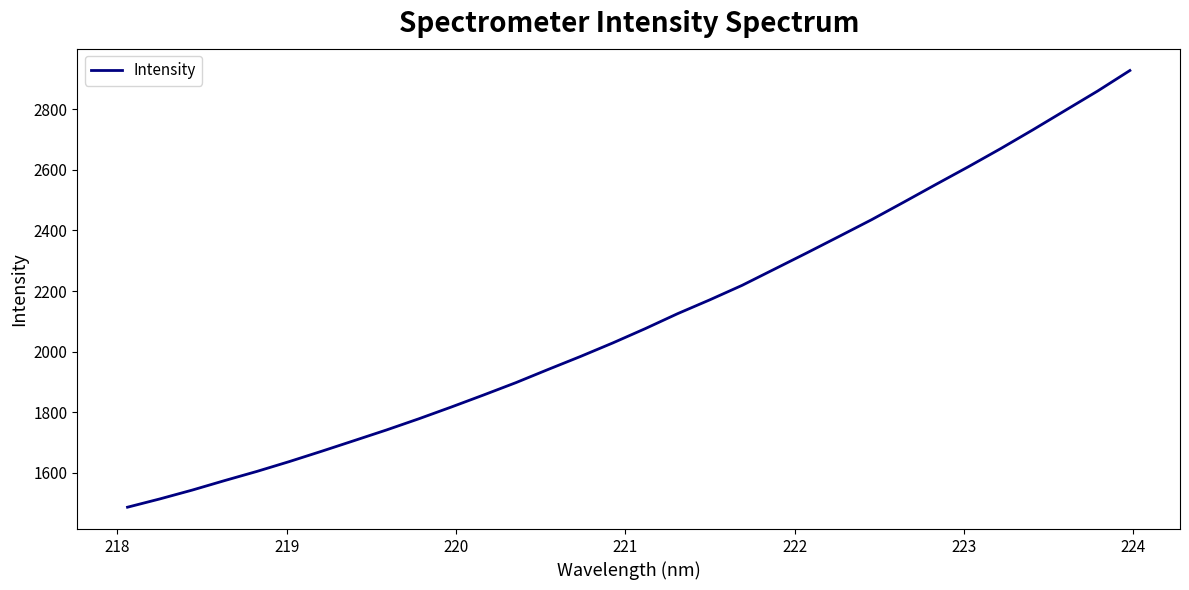

How many lines are shown in the chart?

1